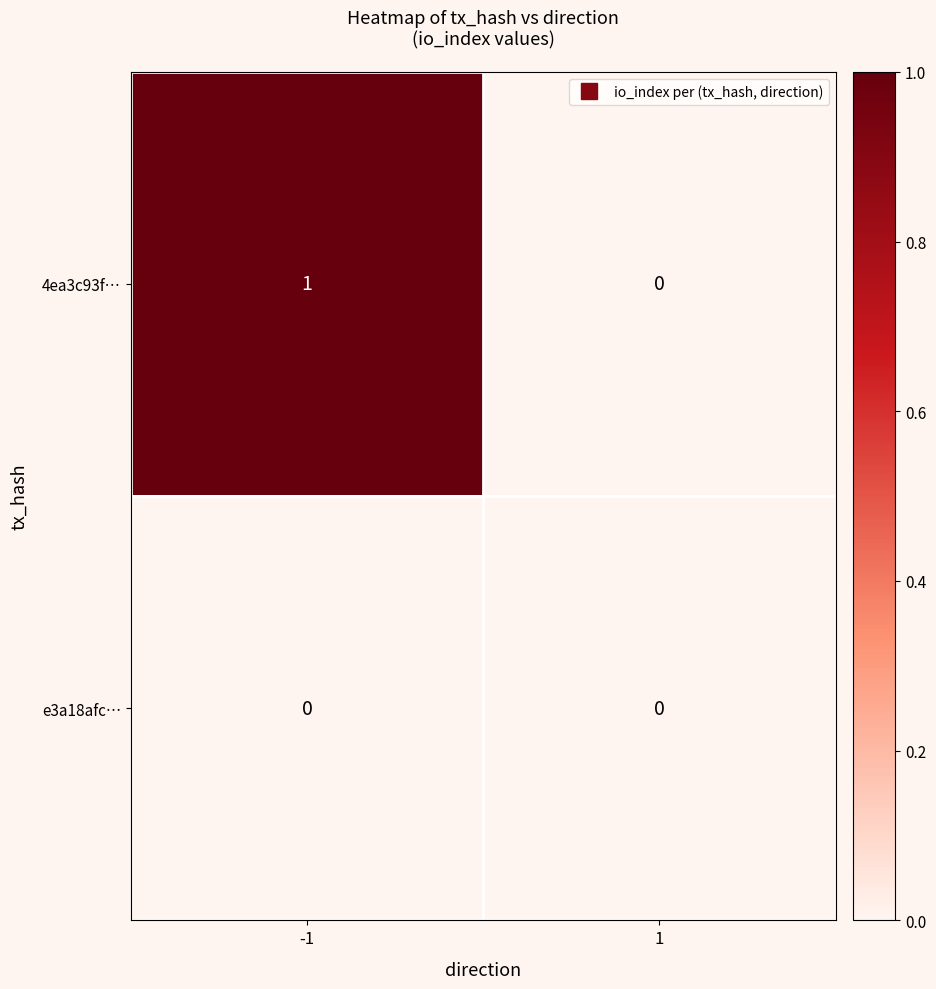

Rank the series by their maximum value, from highest to lowest.

4ea3c93f…, e3a18afc…